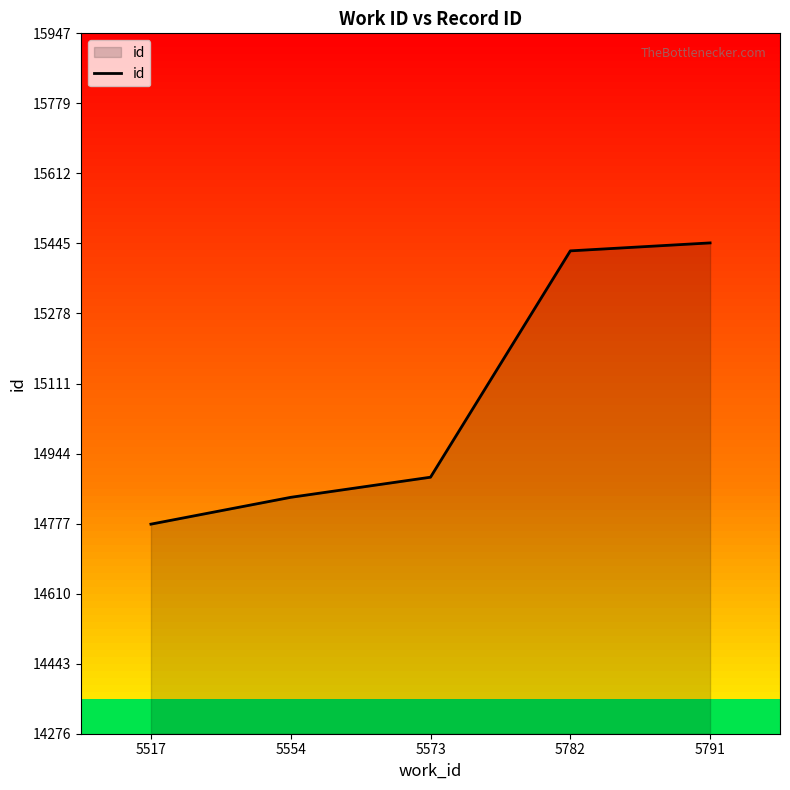

How many distinct data groups are displayed?

1